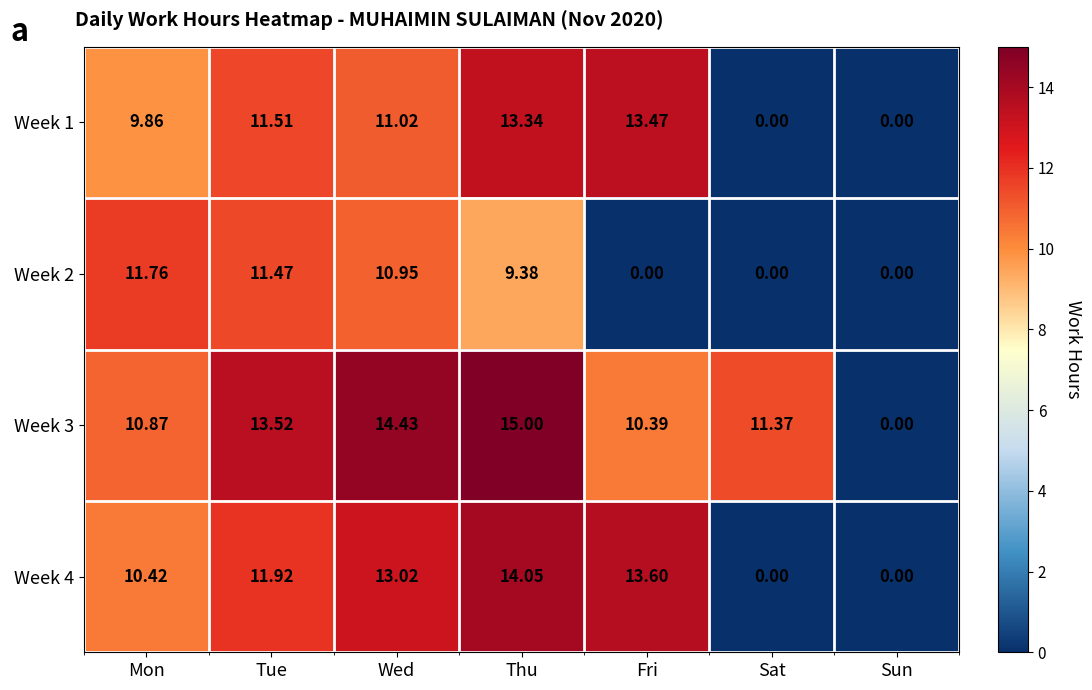

At which label does Week 4 reach its peak?

Thu